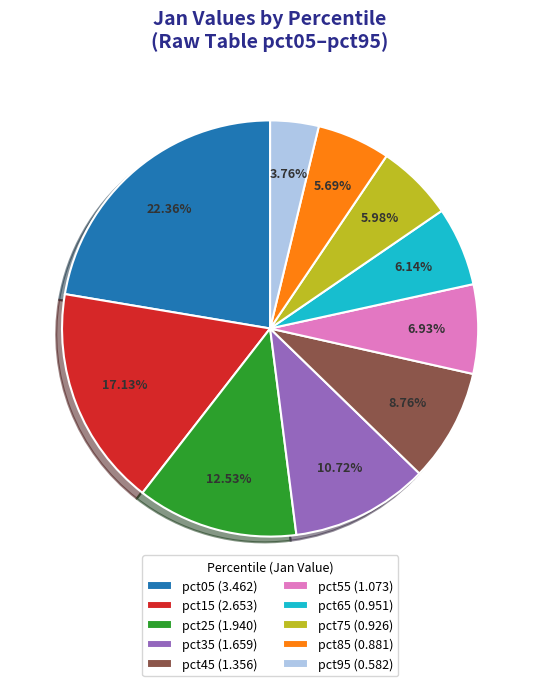

To the nearest percent, what percentage of the pie is pct45?

9%